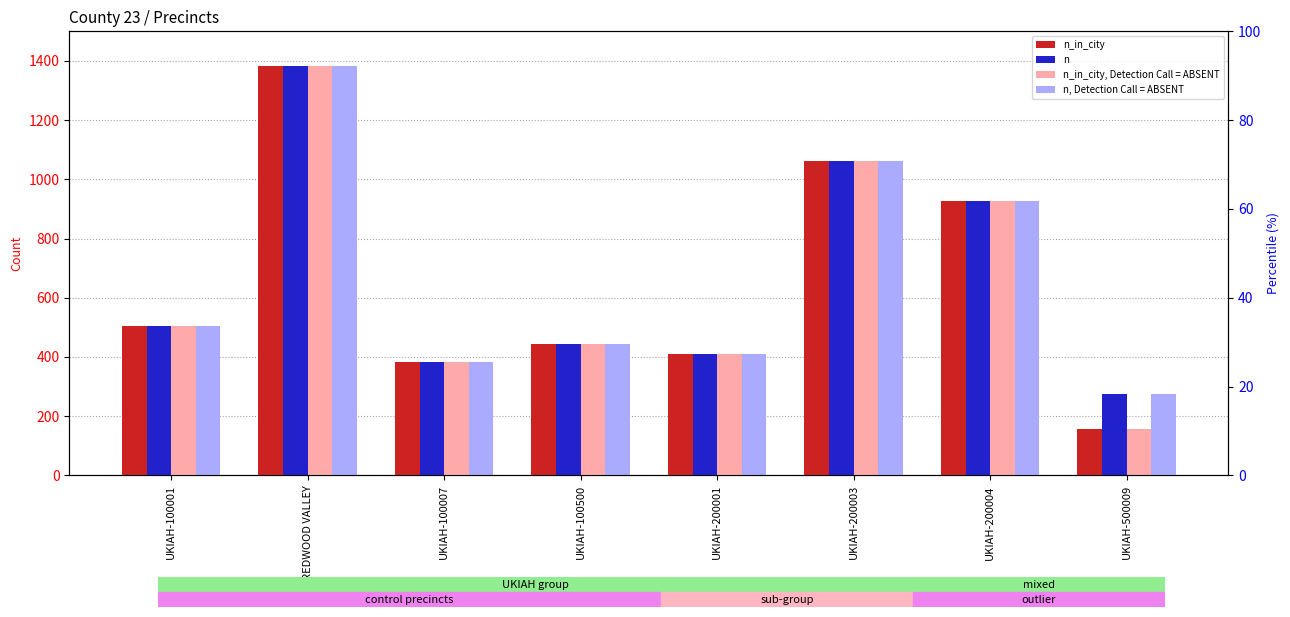

Is it true that n, Detection Call = ABSENT equals 383 at UKIAH-100007?

True